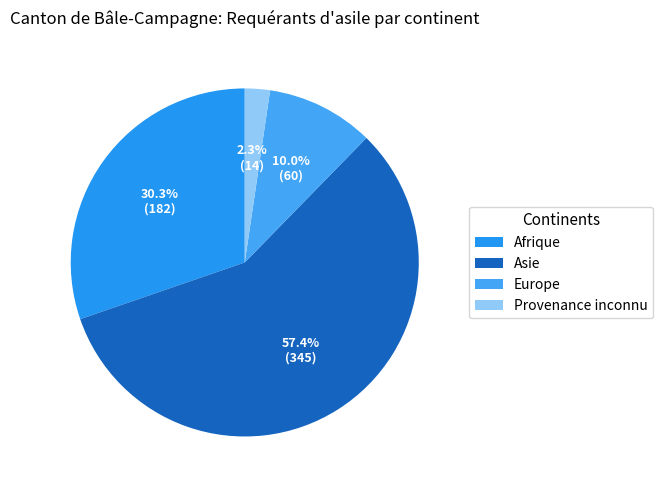

To the nearest percent, what is the combined percentage of Afrique and Europe?

40%